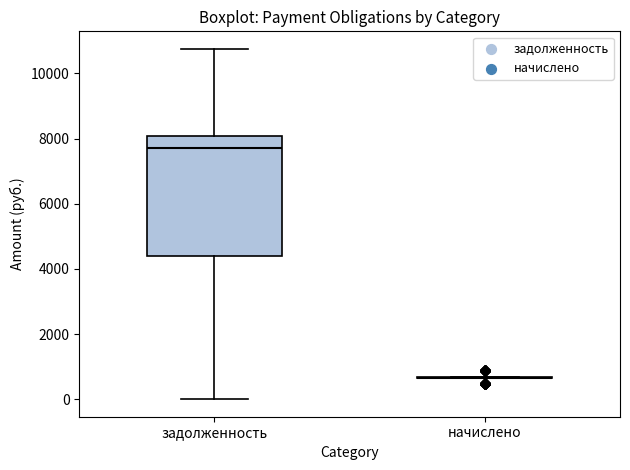

Reading left to right, read every box against the y-axis: the position of its median line, the range the box covers, and the ends of its whiskers. The values are not printed on the chart, so give them approximately, as read against the axis.

задолженность: median 7800, box 4400 to 8000, whiskers 0 to 10800
начислено: box collapsed to a line at 600, whiskers 600 to 600